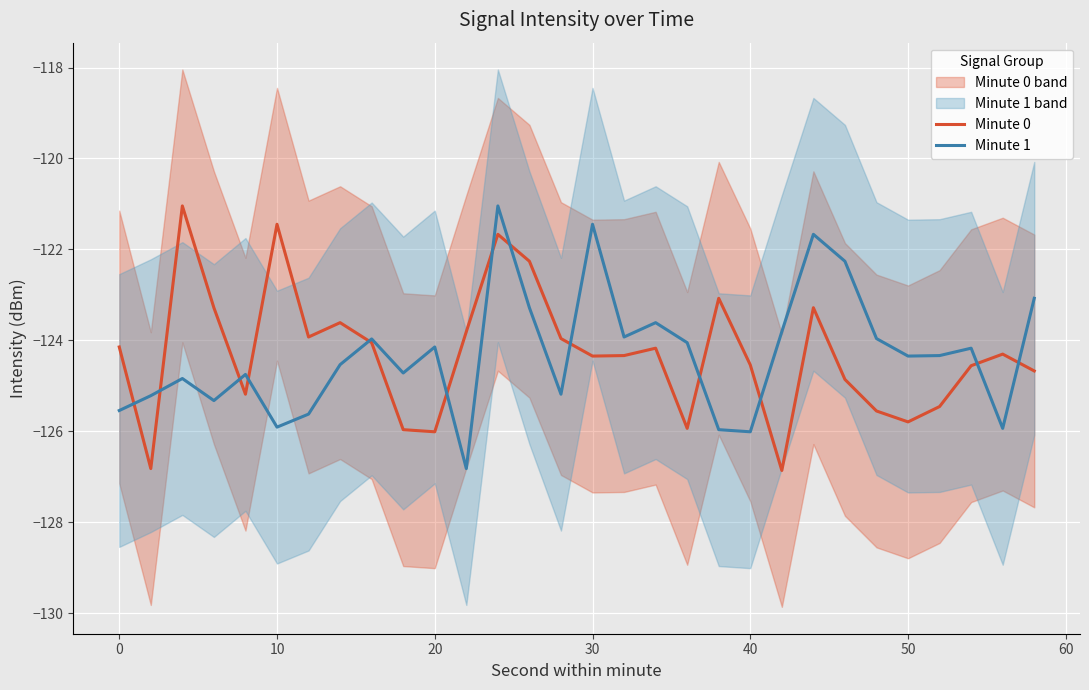

What is the lowest value of the Minute 1 series?

-126.8